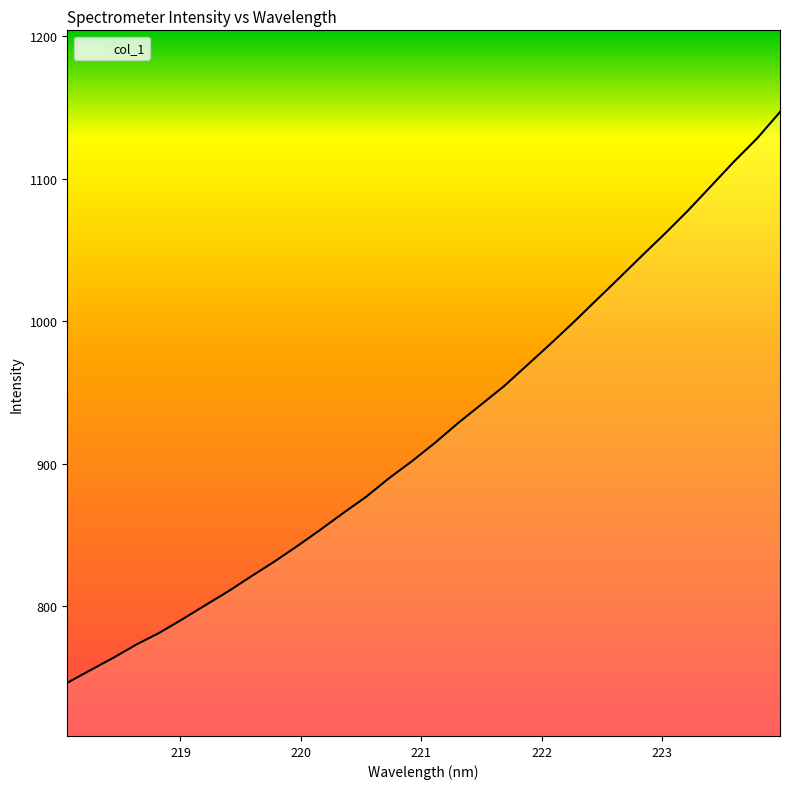

What is the smallest value displayed?

746.2